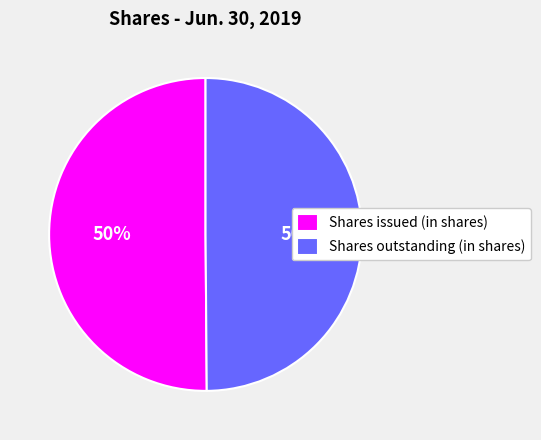

To the nearest percent, what portion does Shares outstanding (in shares) represent?

50%